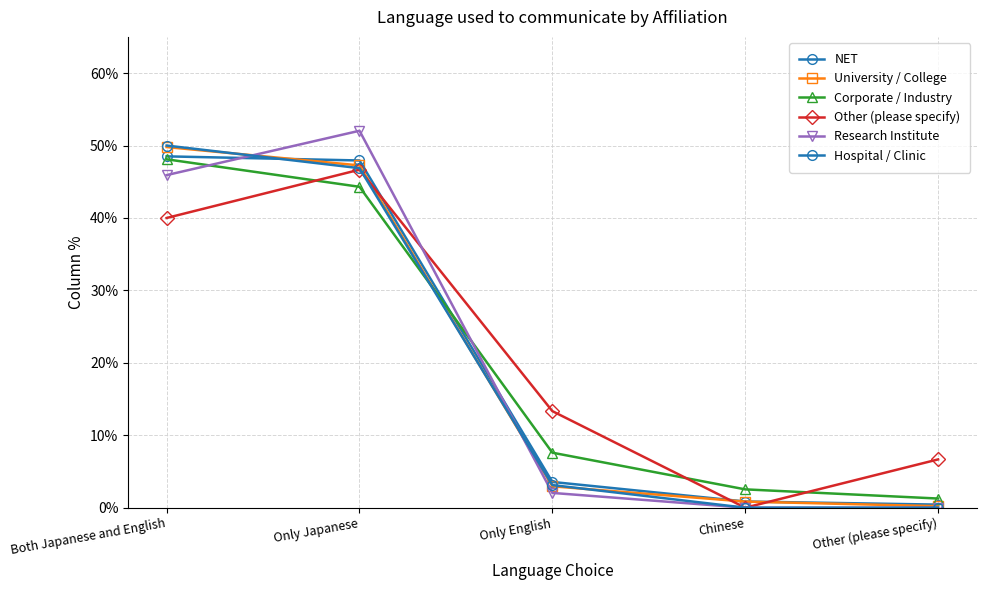

Does the chart have visible grid lines?

Yes